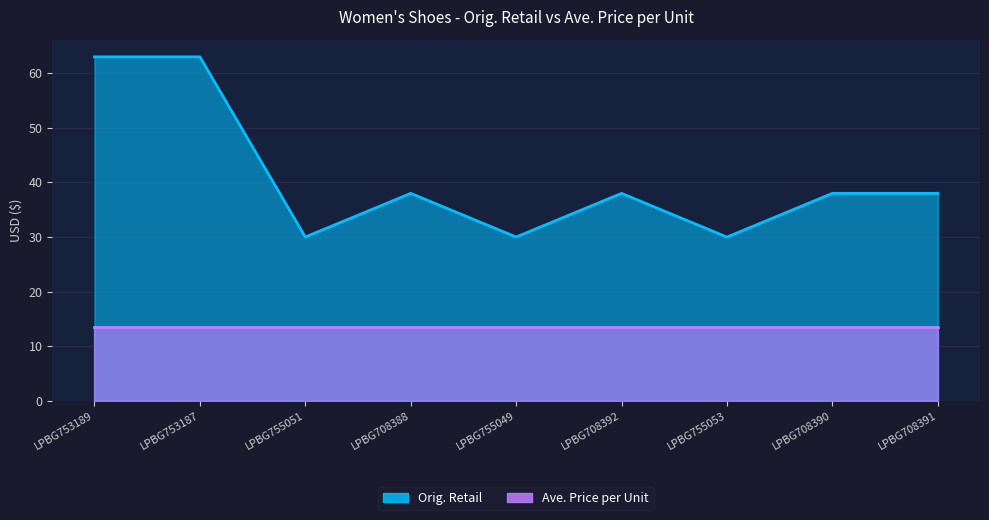

Reading right to left, list all the values displayed in this chart.

LPBG708391=38.0	LPBG708390=38.0	LPBG755053=30.0	LPBG708392=38.0	LPBG755049=30.0	LPBG708388=38.0	LPBG755051=30.0	LPBG753187=63.0	LPBG753189=63.0